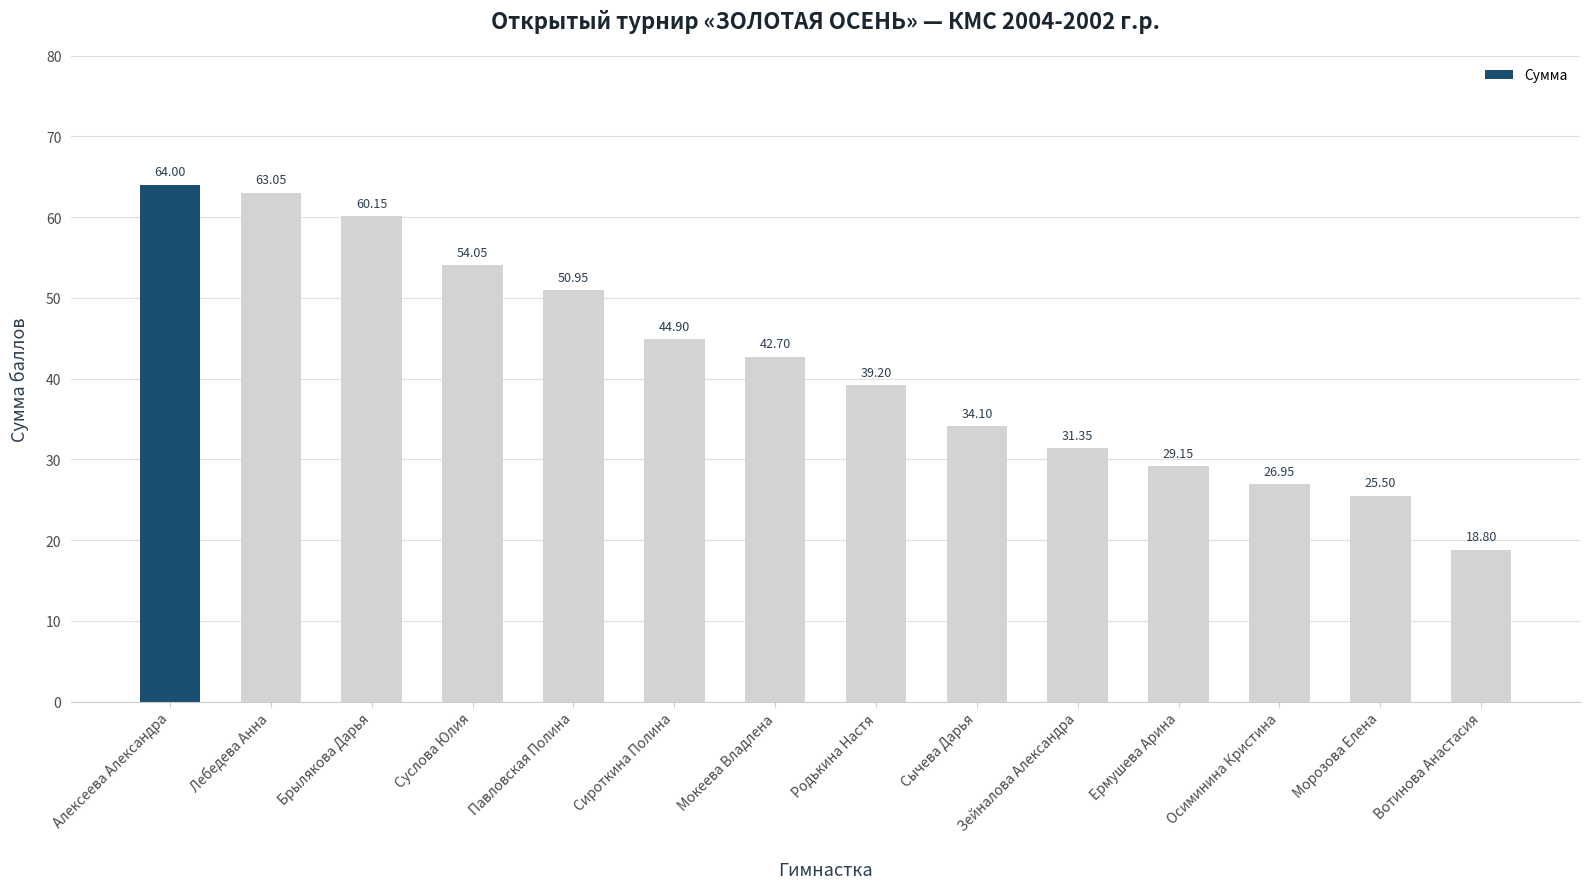

What is the ratio of the value at Алексеева Александра to the value at Суслова Юлия?

1.2